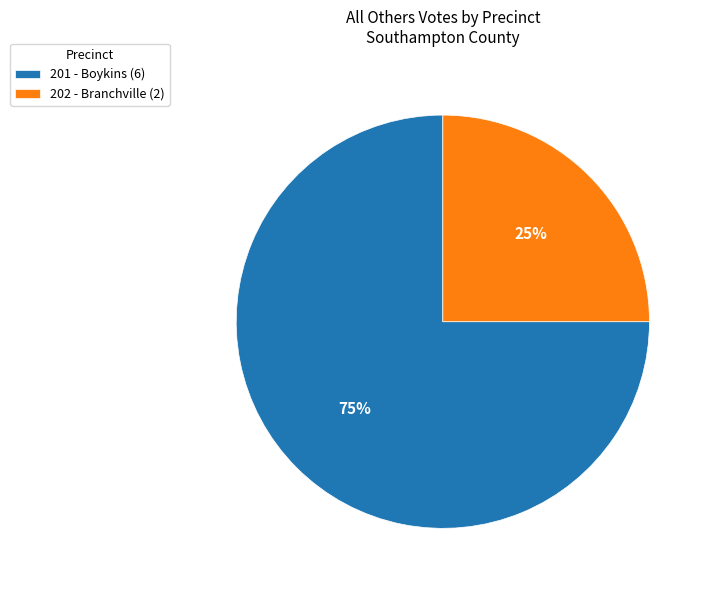

Which slice represents more than half of the pie?

201 - Boykins (6)